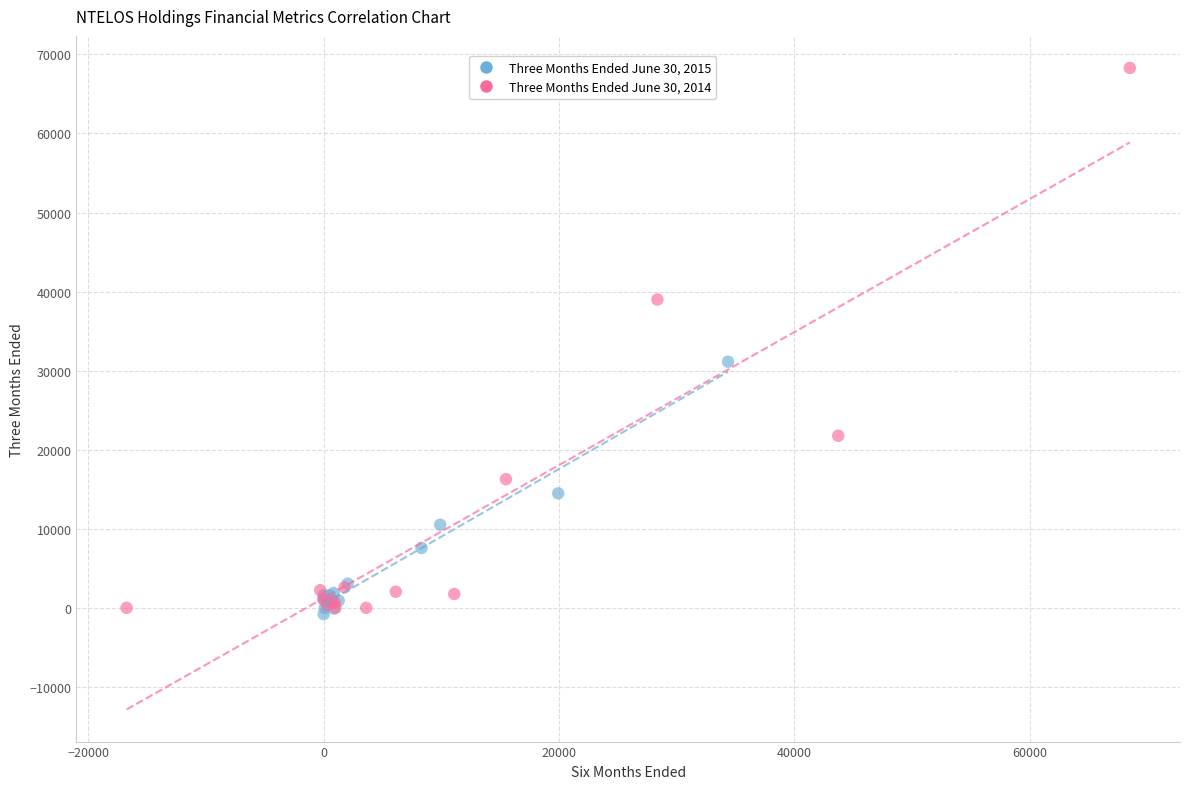

Which series reaches the maximum Y coordinate?

Three Months Ended June 30, 2014